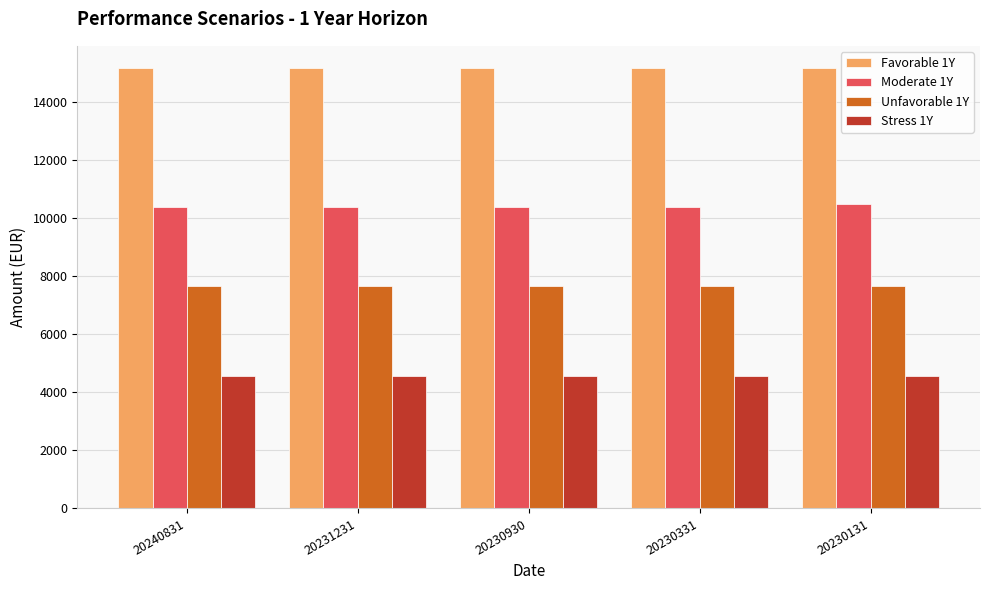

What is the lowest value of the Stress 1Y series?

4560